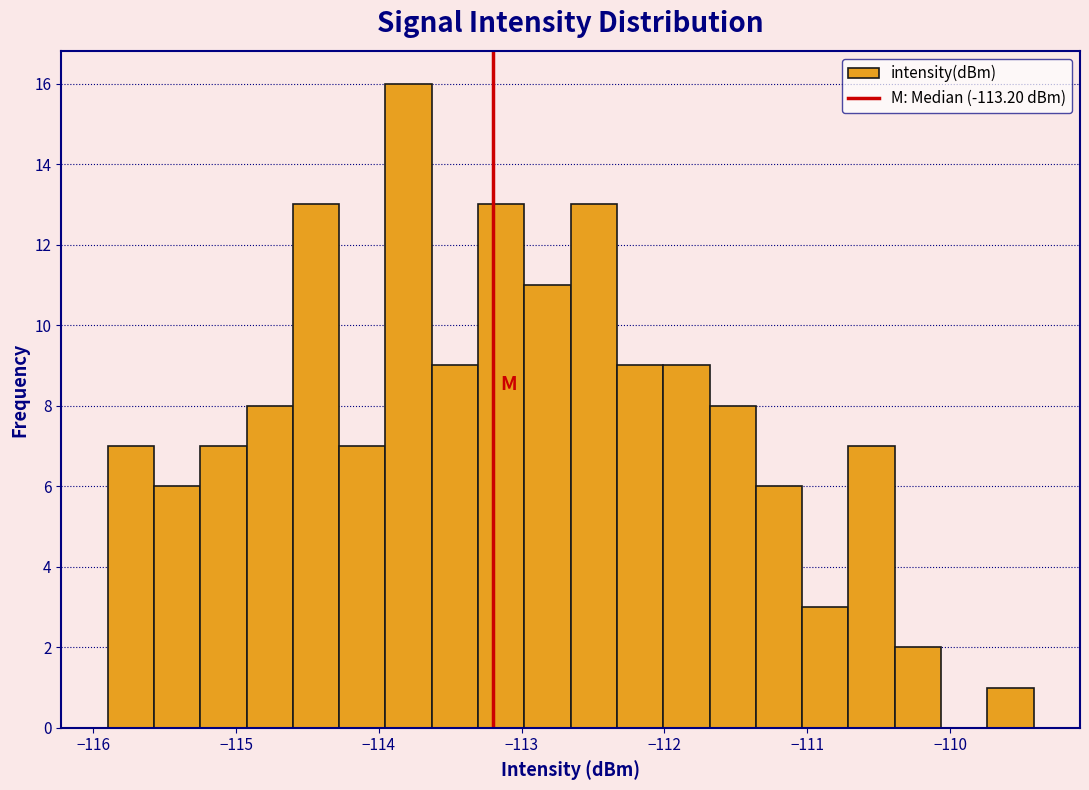

Read against the x-axis, roughly where is the centre of the tallest bar?

-113.8